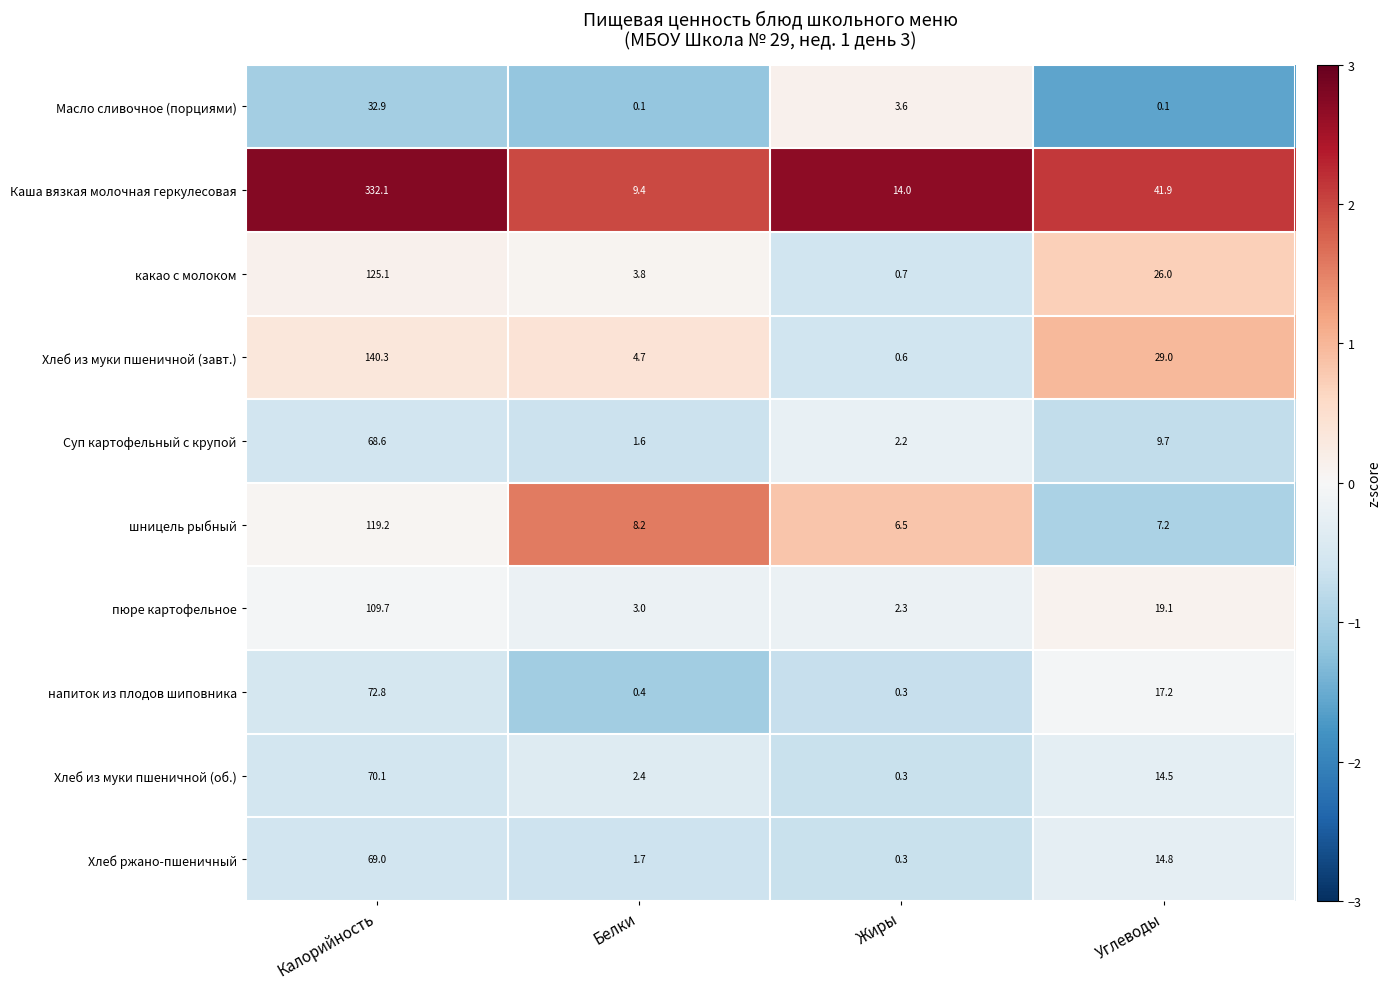

What is the sum of the Хлеб из муки пшеничной (об.) values at Калорийность and Углеводы?

84.6